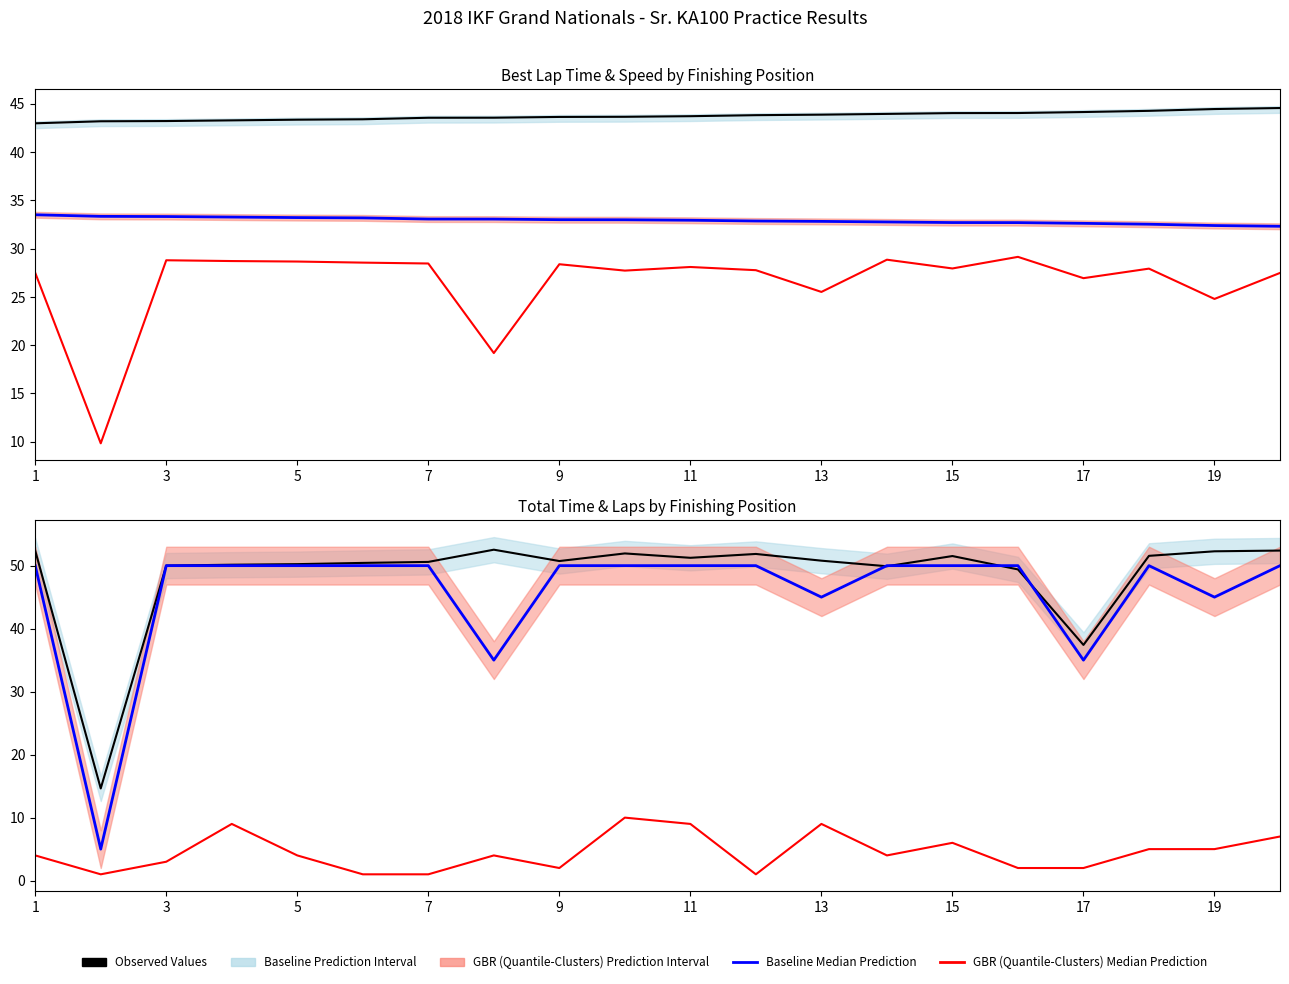

True or false: Best Lap # and Total Laps (×5) cross at least once.

False